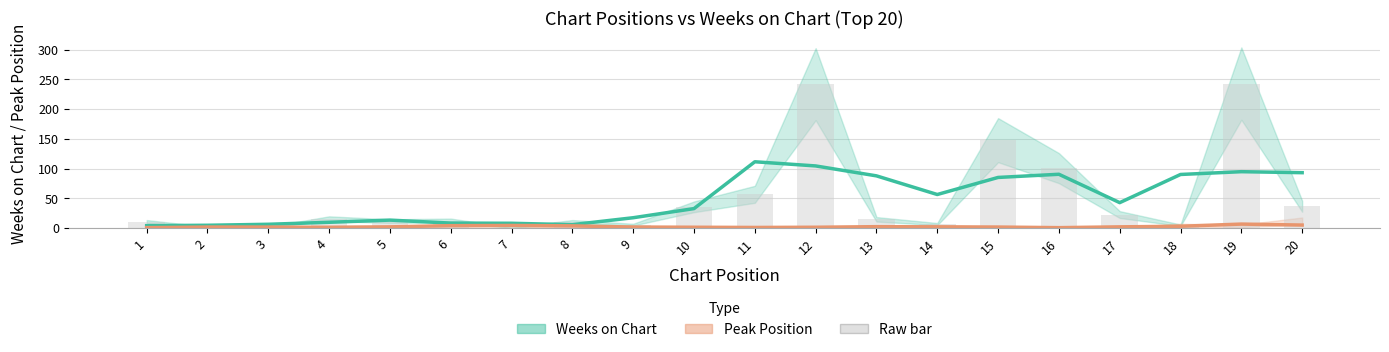

What is the difference between the Weeks on Chart values at 11 and 13?

23.7